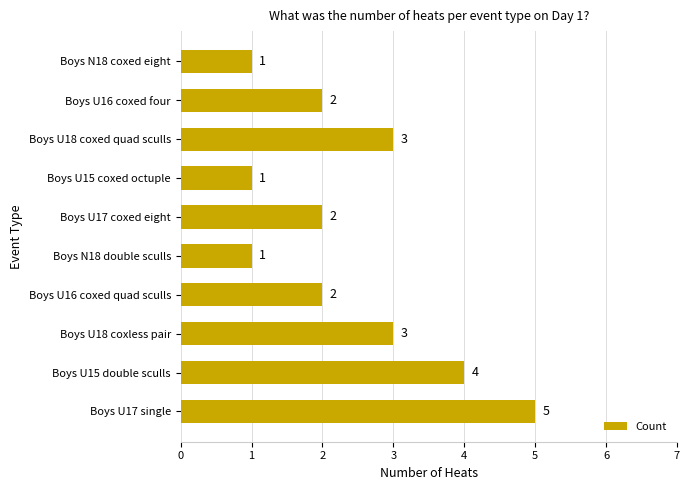

How many distinct data groups are displayed?

1